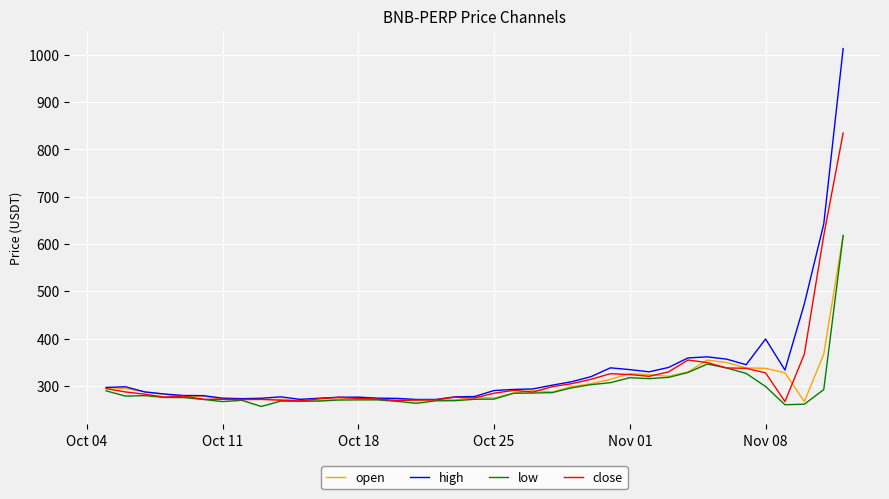

Which series has the widest spread of values?

high